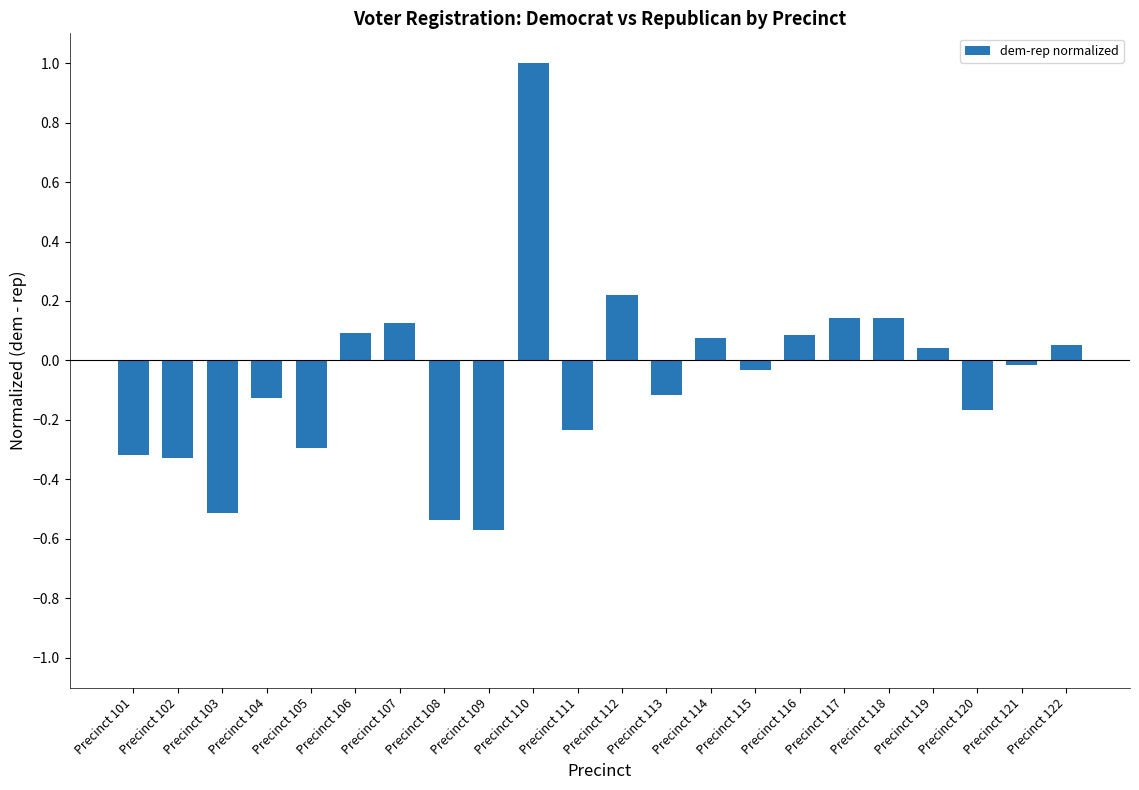

At which category does the chart reach its peak across all series?

Precinct 110